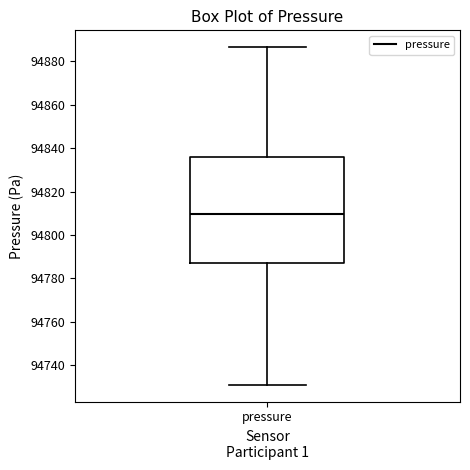

Read this box plot against the y-axis: the position of the median line, the range covered by the box, and the ends of both whiskers. The values are not printed on the chart, so give them approximately, as read against the axis.

median 94810, box 94788 to 94836, whiskers 94732 to 94886